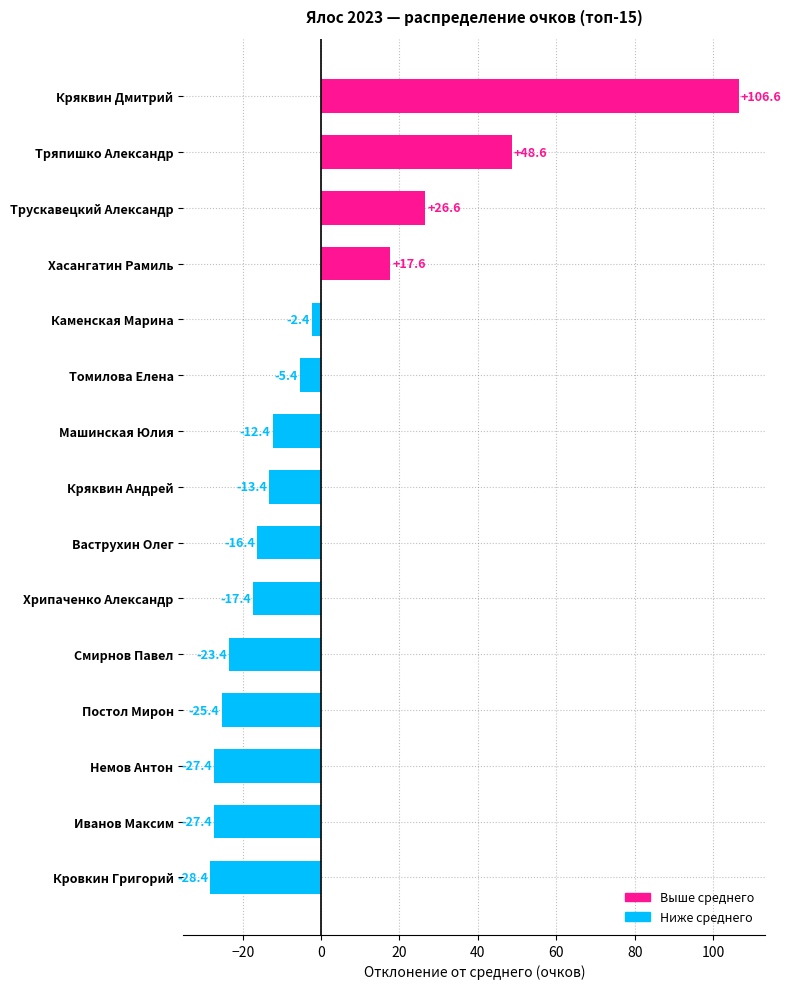

At which label is the value closest to 39?

Тряпишко Александр